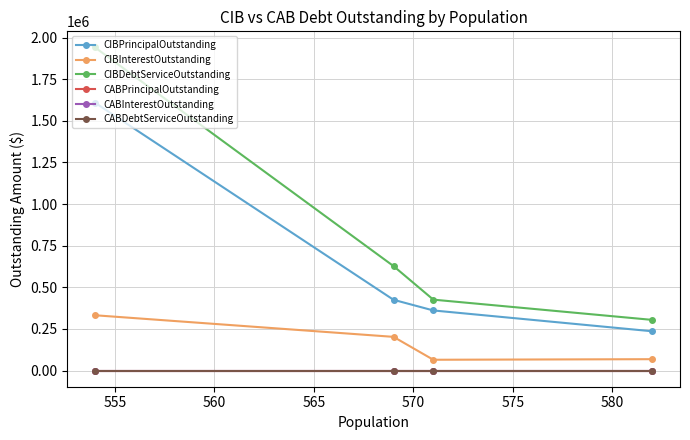

Which series has the largest range (max minus min)?

CIBDebtServiceOutstanding